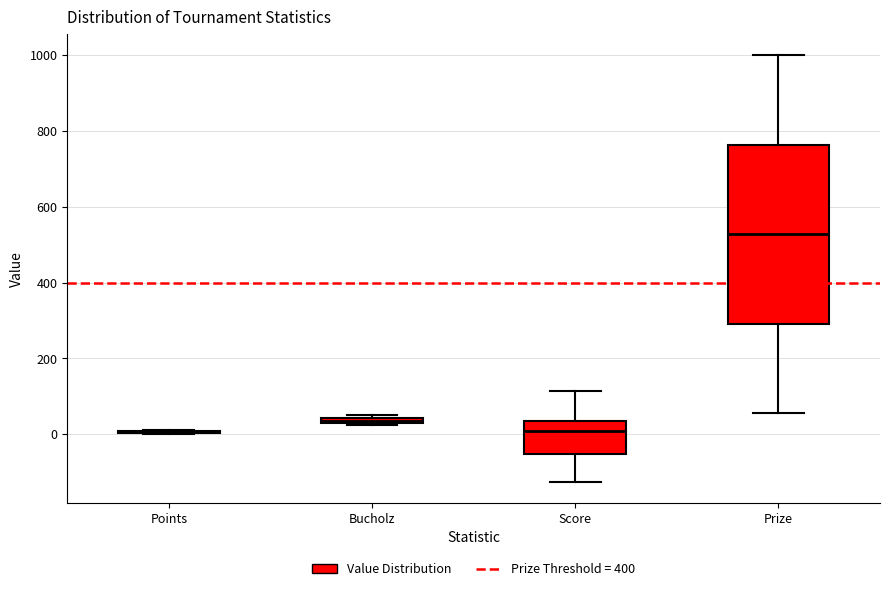

Where is the lower edge of the box for Bucholz on the y-axis? The values are not printed on the chart, so give them approximately, as read against the axis.

20